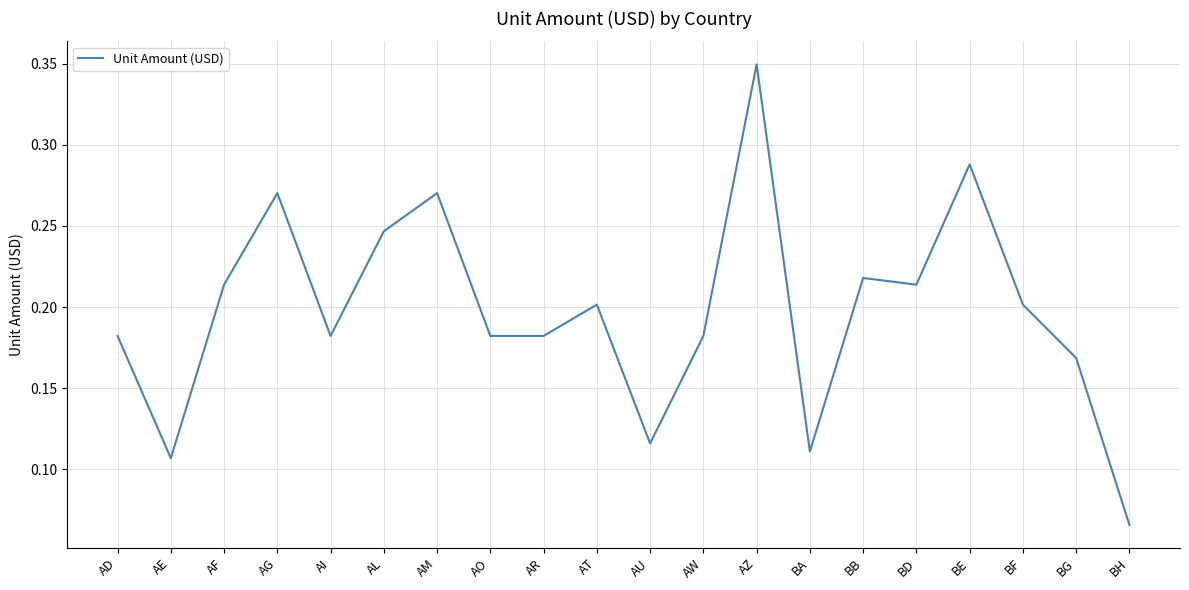

Which label corresponds to the largest value in the chart?

AZ